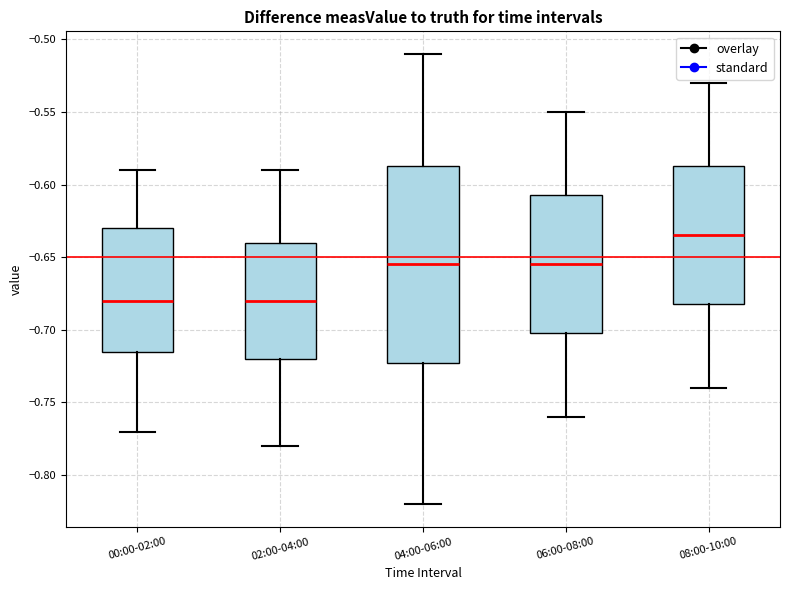

Reading left to right, transcribe this box plot: for each box, give where its median line is, the range the box spans, and where its two whiskers end, as read against the y-axis. The values are not printed on the chart, so give them approximately, as read against the axis.

00:00-02:00: median -0.680, box -0.715 to -0.630, whiskers -0.770 to -0.590
02:00-04:00: median -0.680, box -0.720 to -0.640, whiskers -0.780 to -0.590
04:00-06:00: median -0.655, box -0.720 to -0.585, whiskers -0.820 to -0.510
06:00-08:00: median -0.655, box -0.700 to -0.605, whiskers -0.760 to -0.550
08:00-10:00: median -0.635, box -0.680 to -0.585, whiskers -0.740 to -0.530